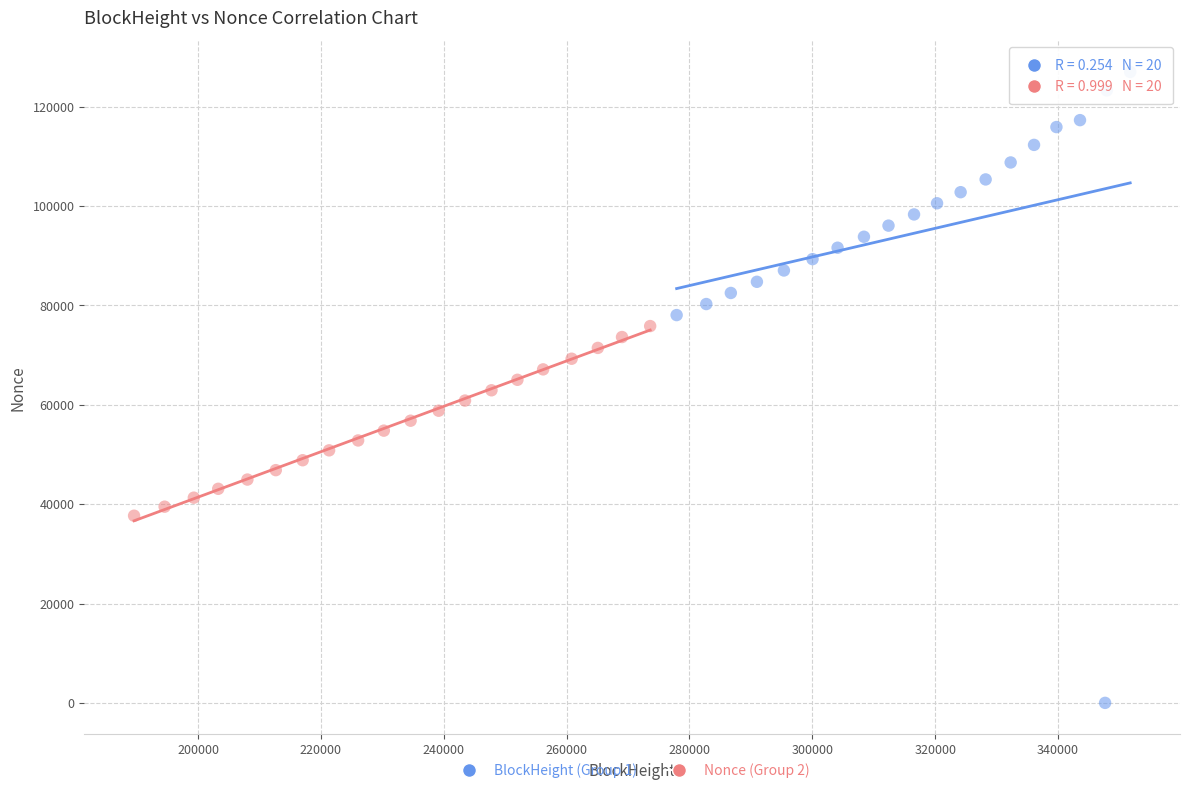

Which series contains the lowest Y value?

BlockHeight (Group 1)